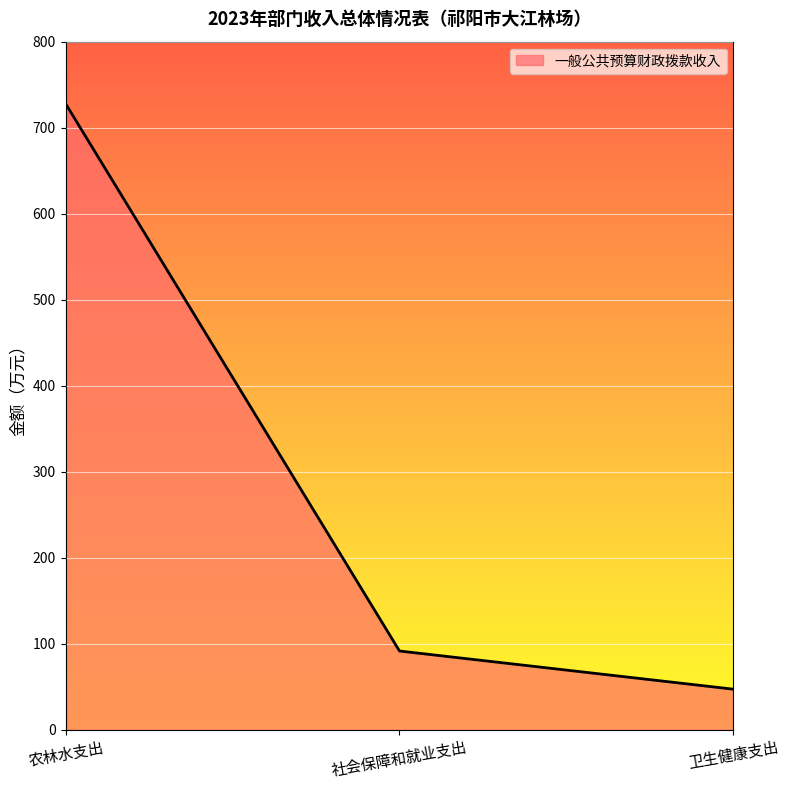

List the labels in order of value, largest first.

农林水支出, 社会保障和就业支出, 卫生健康支出